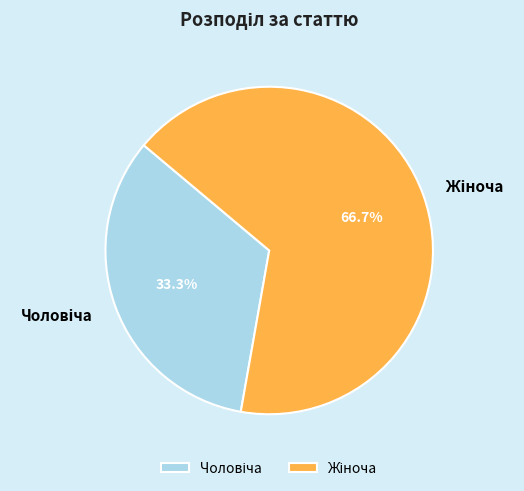

Is there any slice that represents more than half of the pie?

Yes